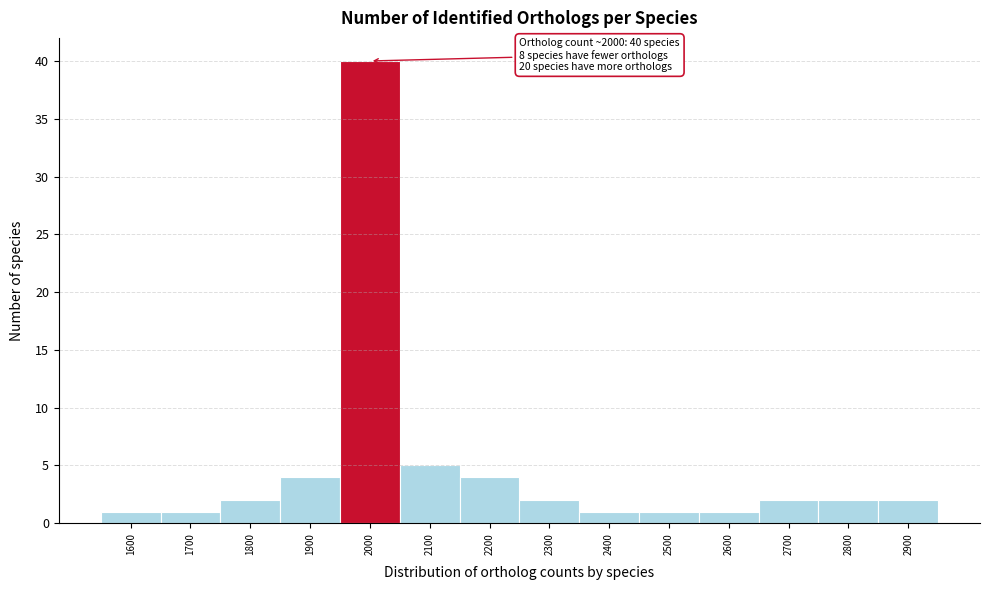

Reading left to right, list all the values displayed in this chart.

1600=1	1700=1	1800=2	1900=4	2000=40	2100=5	2200=4	2300=2	2400=1	2500=1	2600=1	2700=2	2800=2	2900=2